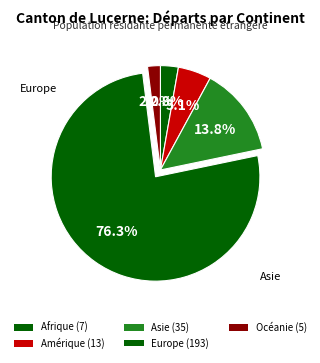

Is it true that Europe is 76% of the pie?

True